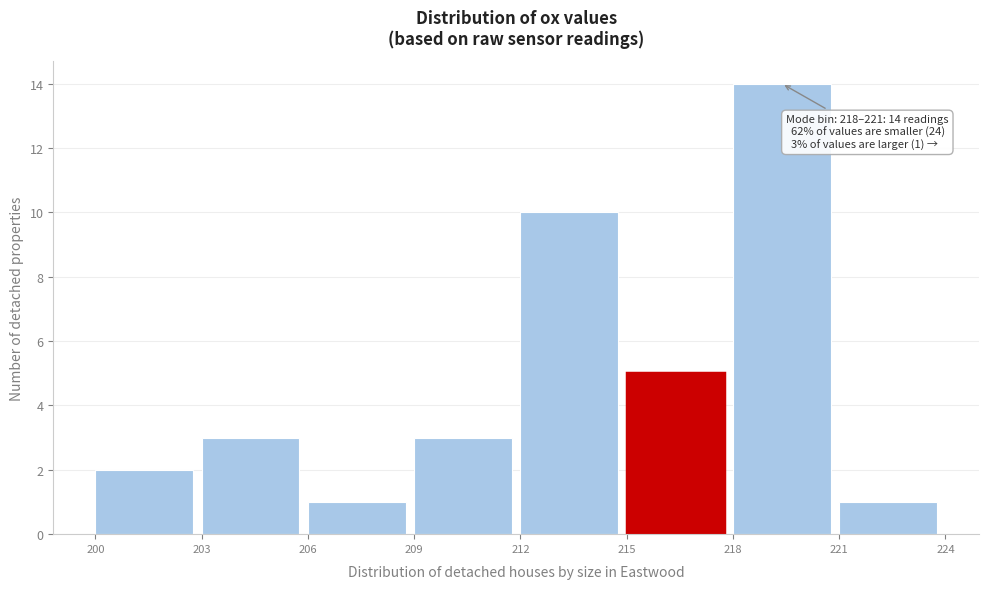

Which range on the x-axis has the tallest bar?

218 to 221